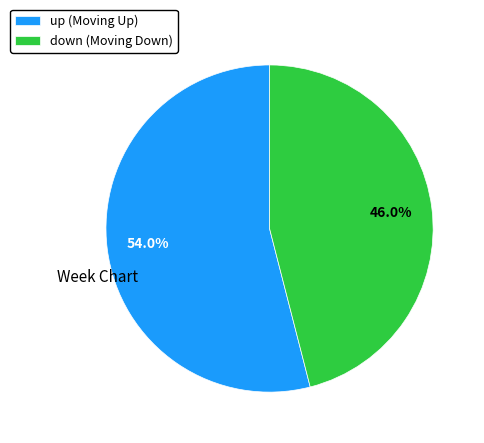

To the nearest percent, what is the difference between the up and down slice percentages?

8%